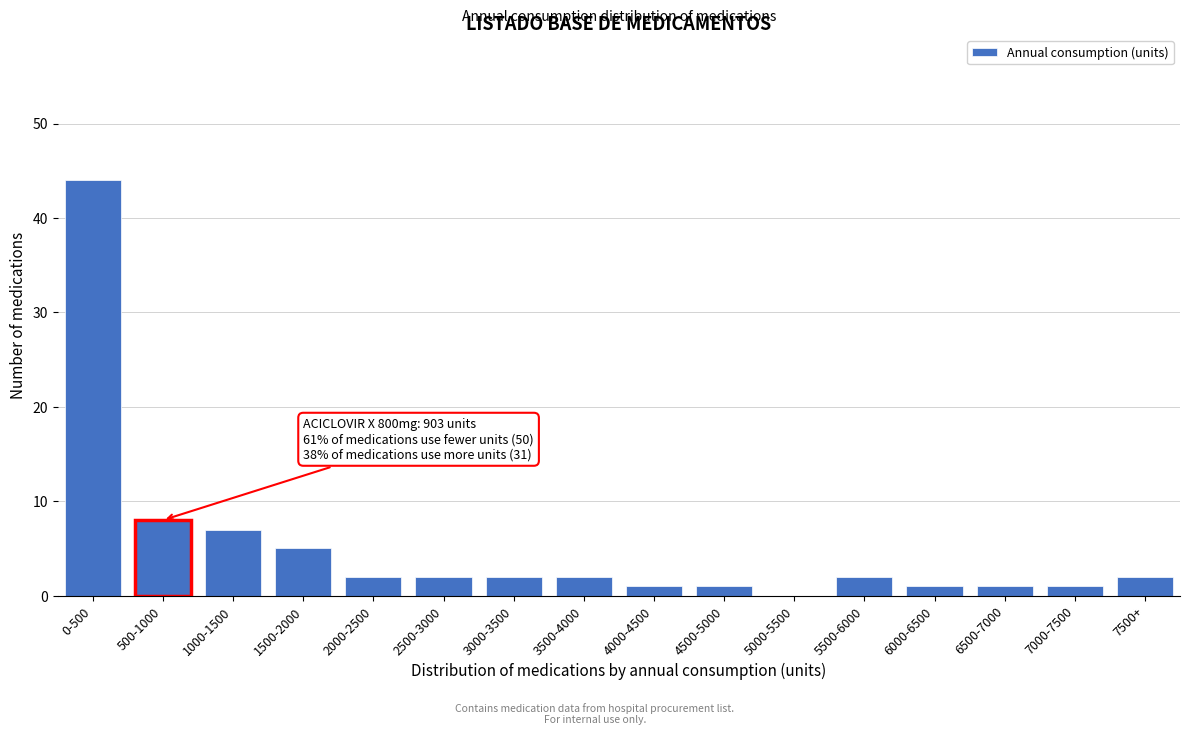

Reading left to right, what are all the values shown in this chart?

0-500=44	500-1000=8	1000-1500=7	1500-2000=5	2000-2500=2	2500-3000=2	3000-3500=2	3500-4000=2	4000-4500=1	4500-5000=1	5000-5500=0	5500-6000=2	6000-6500=1	6500-7000=1	7000-7500=1	7500+=2